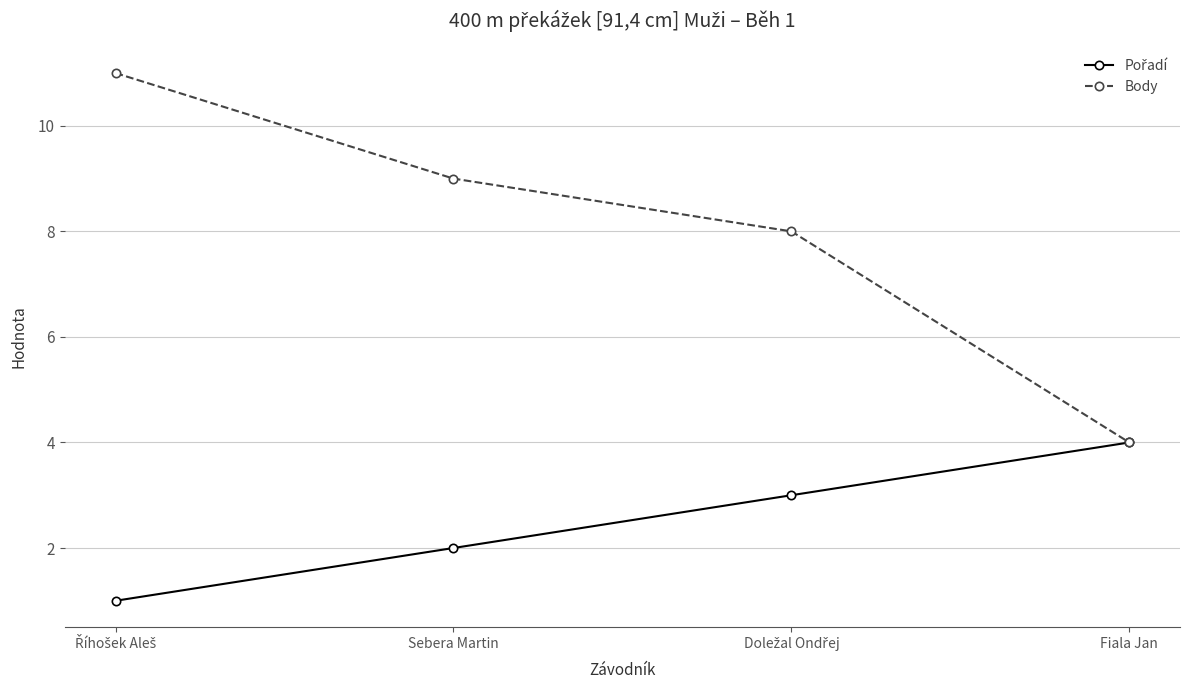

Which series has the widest spread of values?

Body